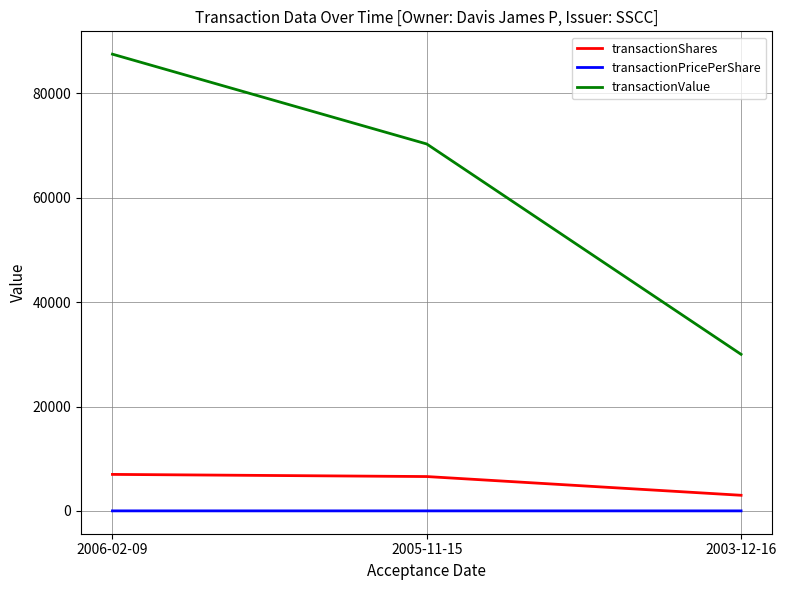

How many categories are shown in the chart?

3